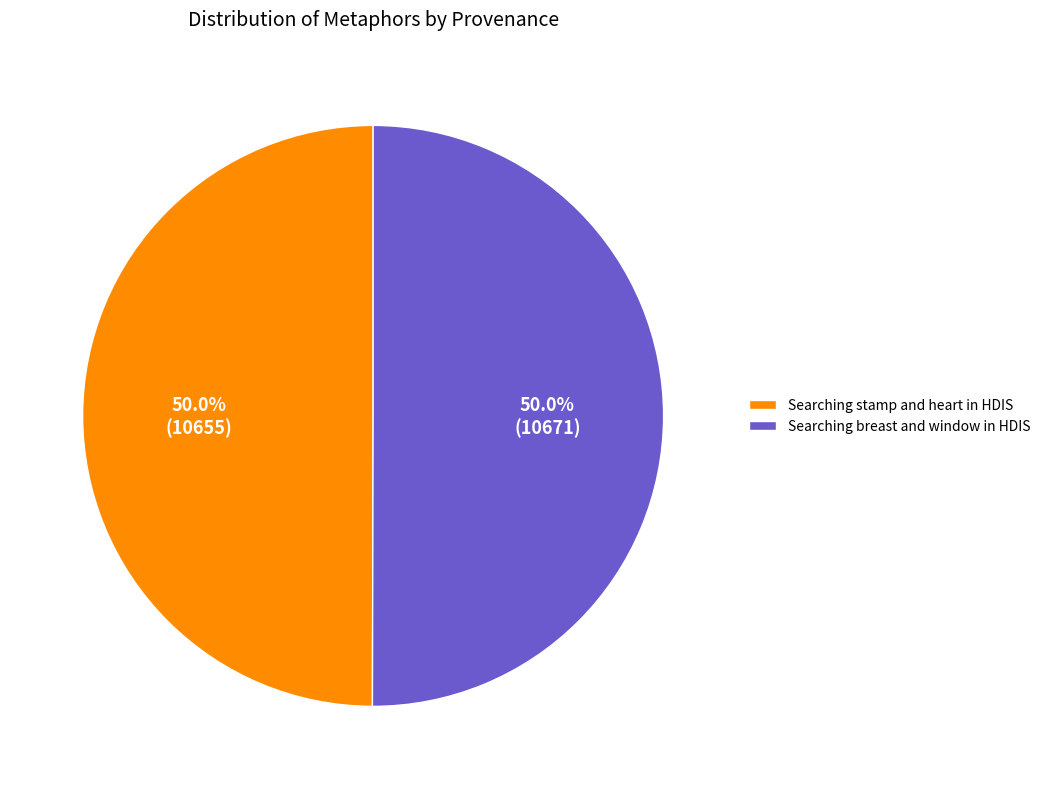

To the nearest percent, what percentage of the pie is Searching breast and window in HDIS?

50%